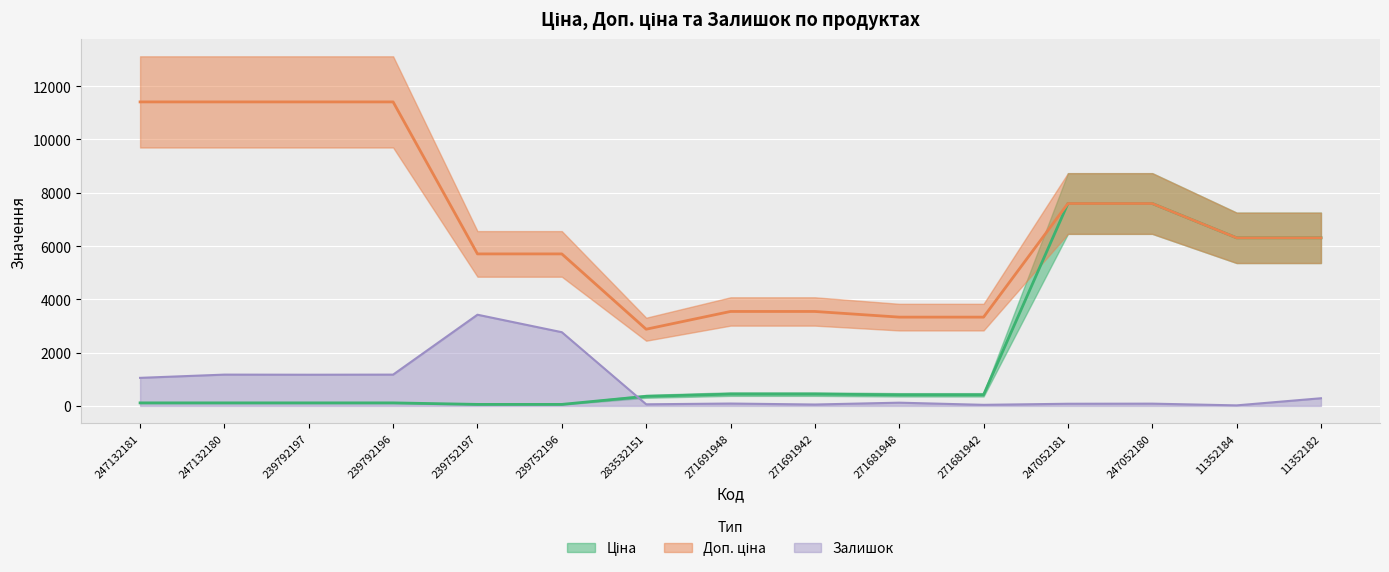

What is the minimum value for Доп. ціна?

2878.8